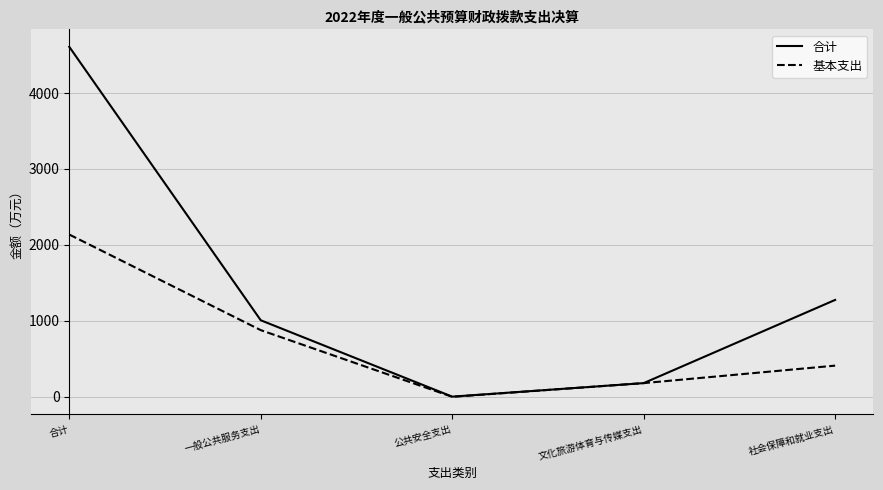

At which label does 基本支出 reach its peak?

合计